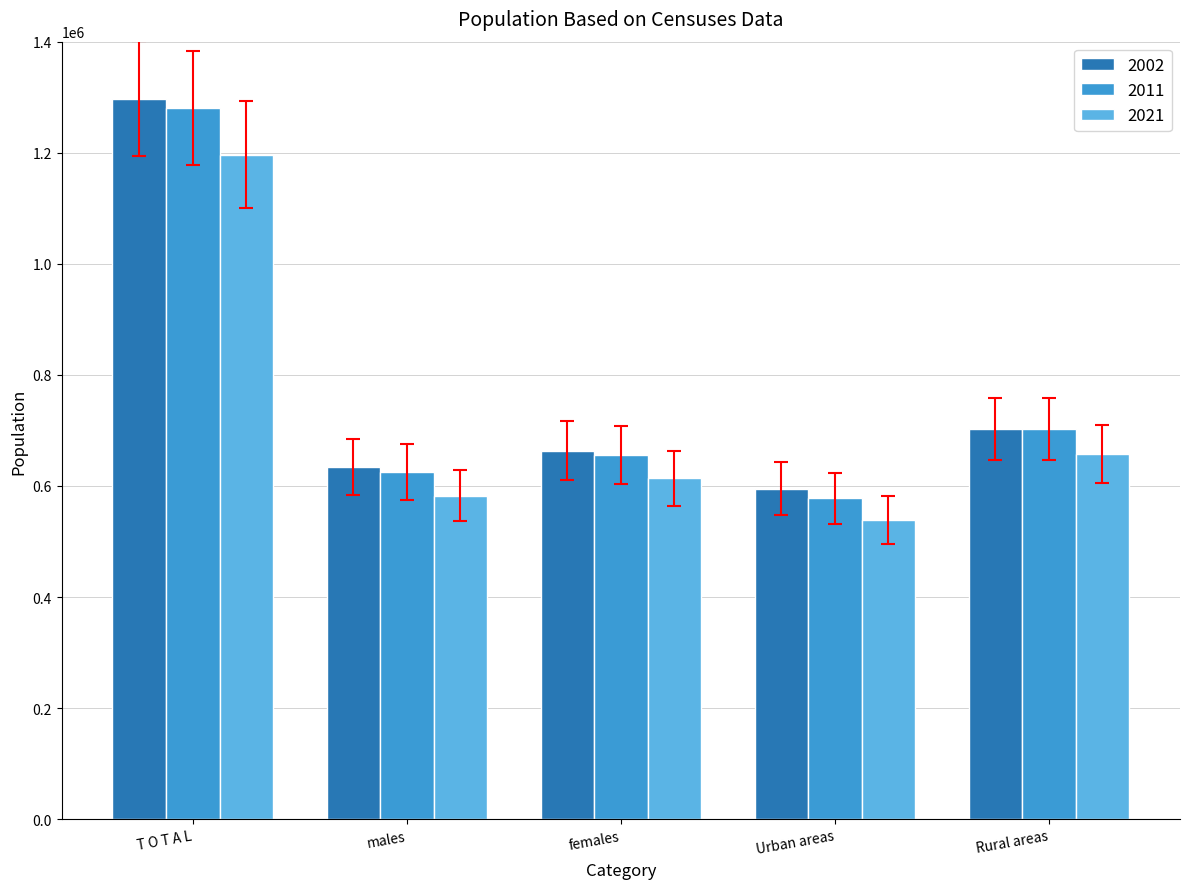

How many categories are shown in the chart?

5